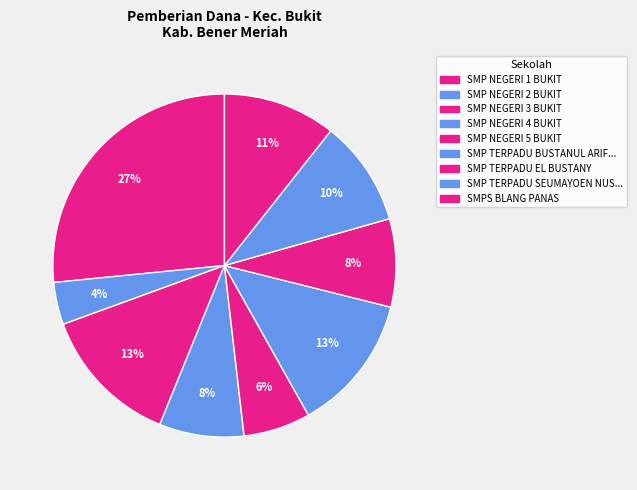

How many segments does this pie chart have?

9